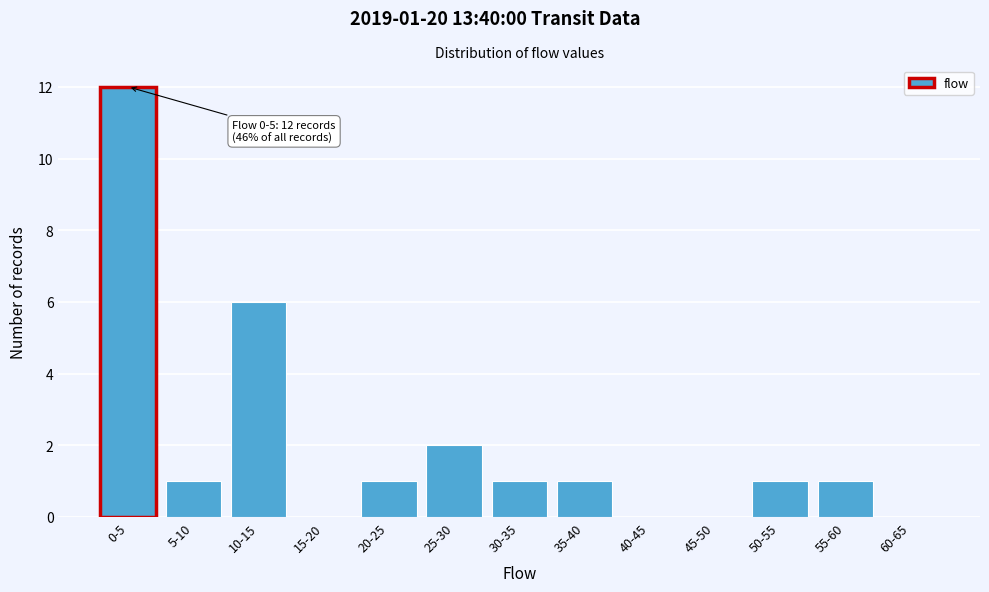

Reading left to right, list all the values displayed in this chart.

0-5=12	5-10=1	10-15=6	15-20=0	20-25=1	25-30=2	30-35=1	35-40=1	40-45=0	45-50=0	50-55=1	55-60=1	60-65=0